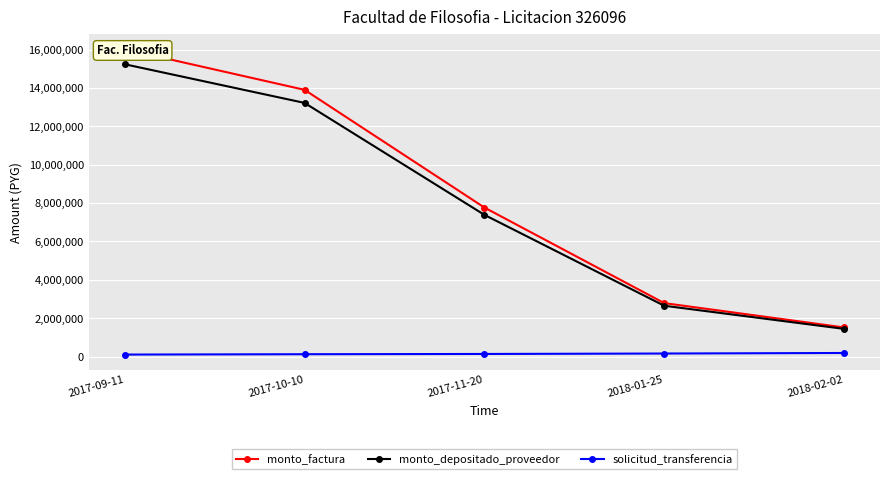

Reading left to right, transcribe all the data shown in this chart.

monto_factura: 16018000	13900000	7769000	2790000	1523000
monto_depositado_proveedor: 15232827	13218647	7388177	2653239	1448345
solicitud_transferencia: 109793	127838	141114	164245	192118